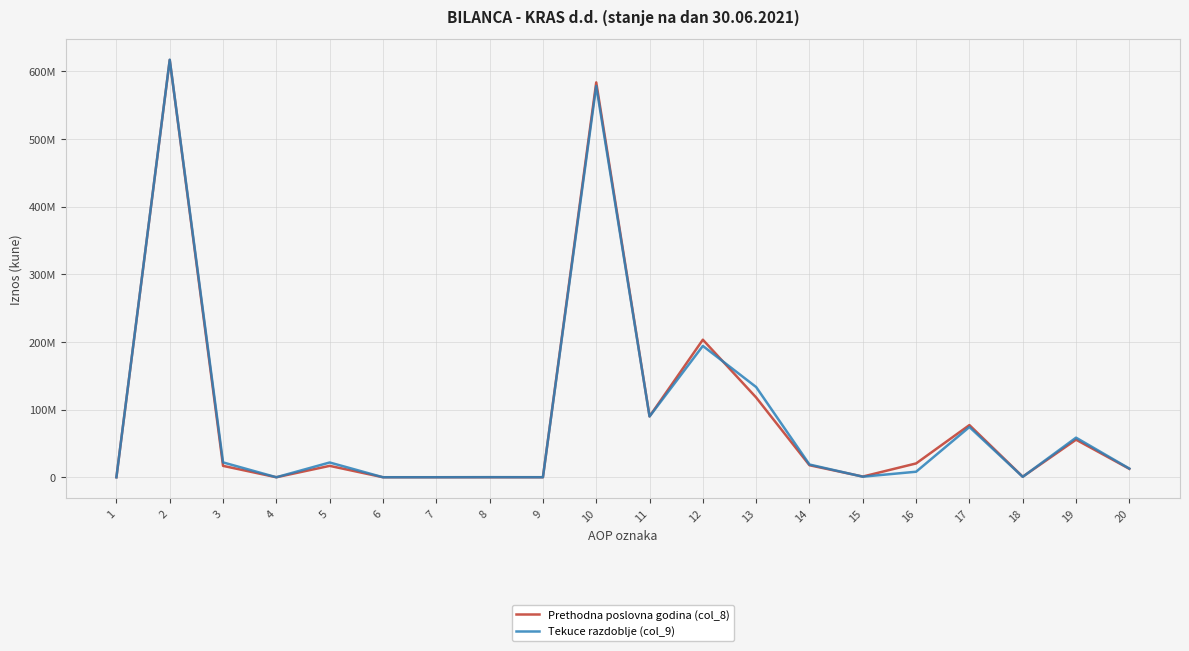

True or false: Prethodna poslovna godina (col_8) has a value of 55506379 at 19.

True